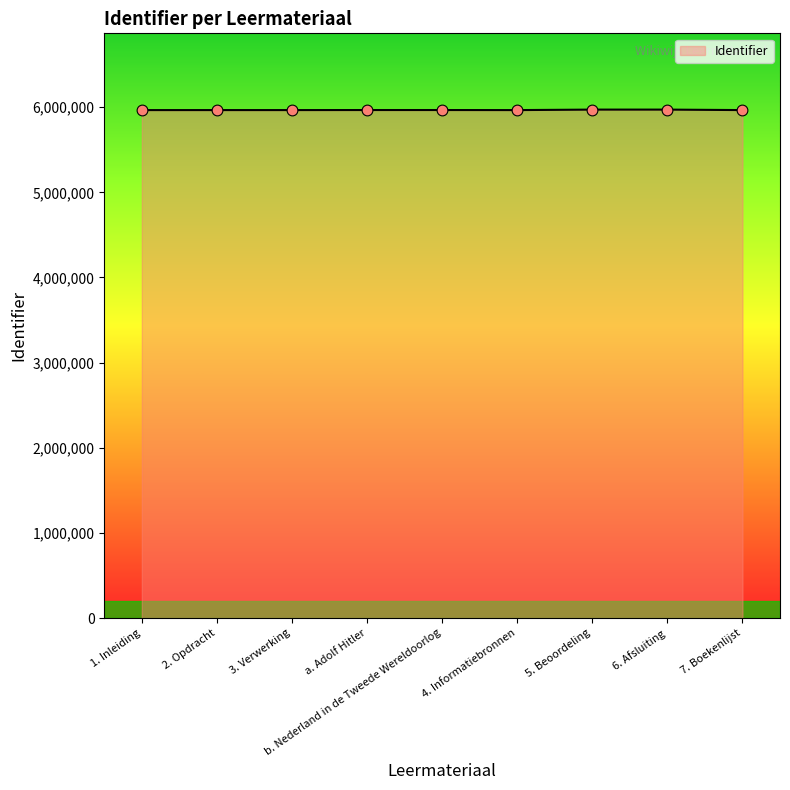

What is the change in value from a. Adolf Hitler to 5. Beoordeling?

+5042